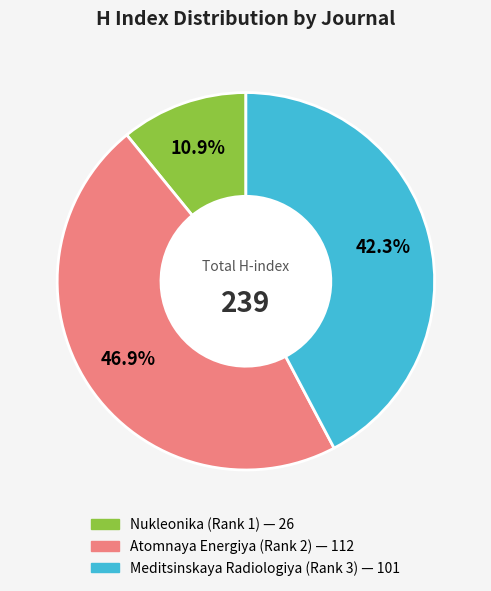

How many slices are in this pie chart?

3